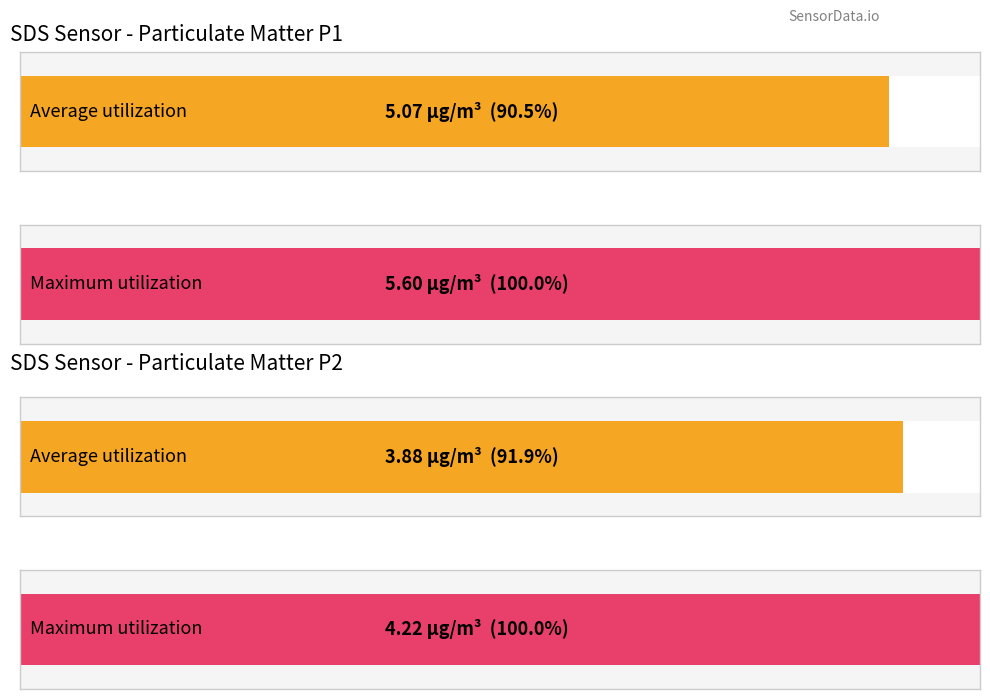

True or false: SDS_P2 has a value of 5.9 at 00:00:10.

False